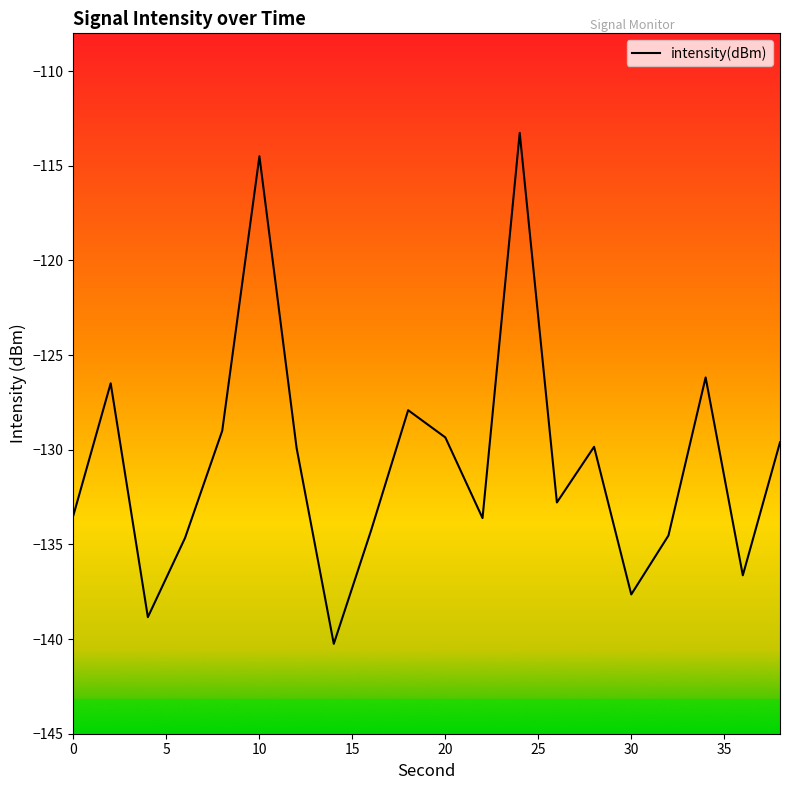

What is the minimum value shown in the chart?

-140.3